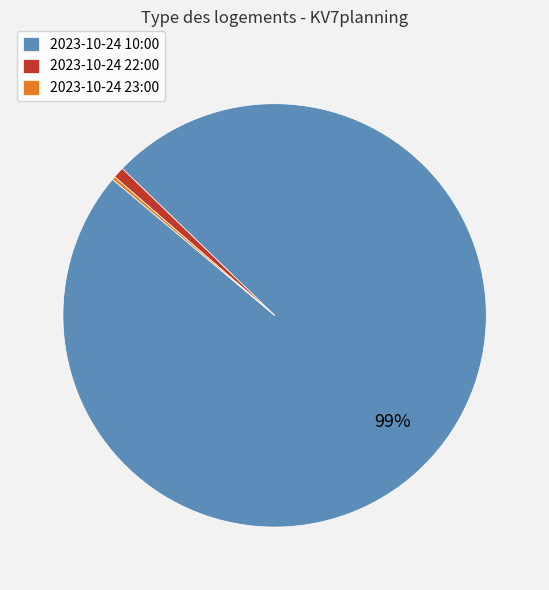

To the nearest percent, what is the average slice percentage?

33%